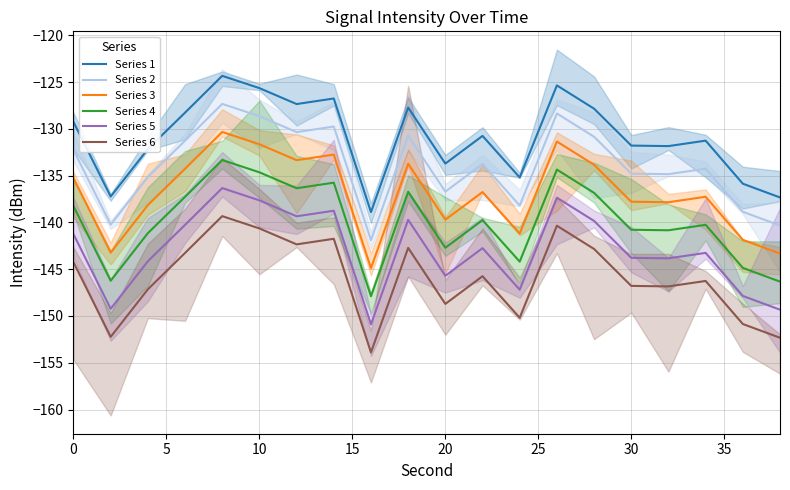

Which series has the largest total across all categories?

Series 1